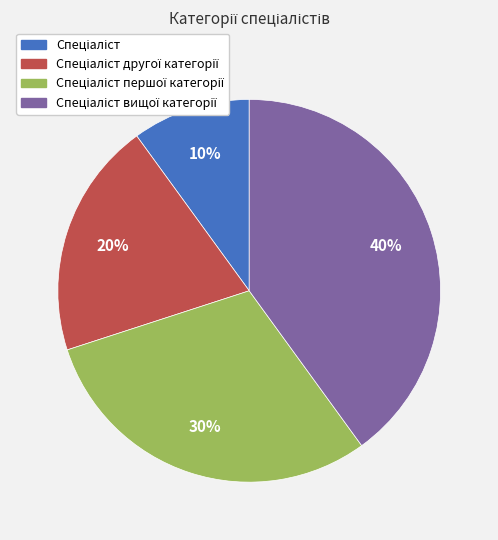

To the nearest percent, what is the average slice percentage?

25%